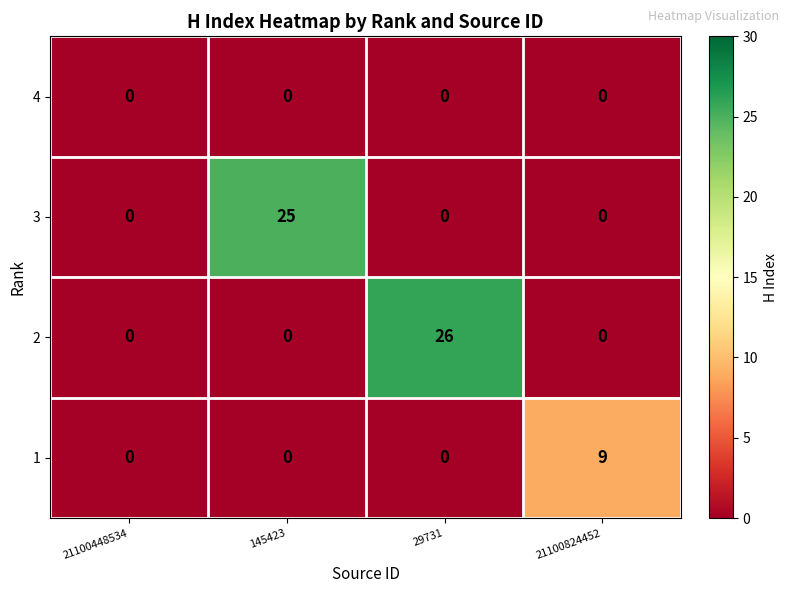

What is the total value across all series at 145423?

25